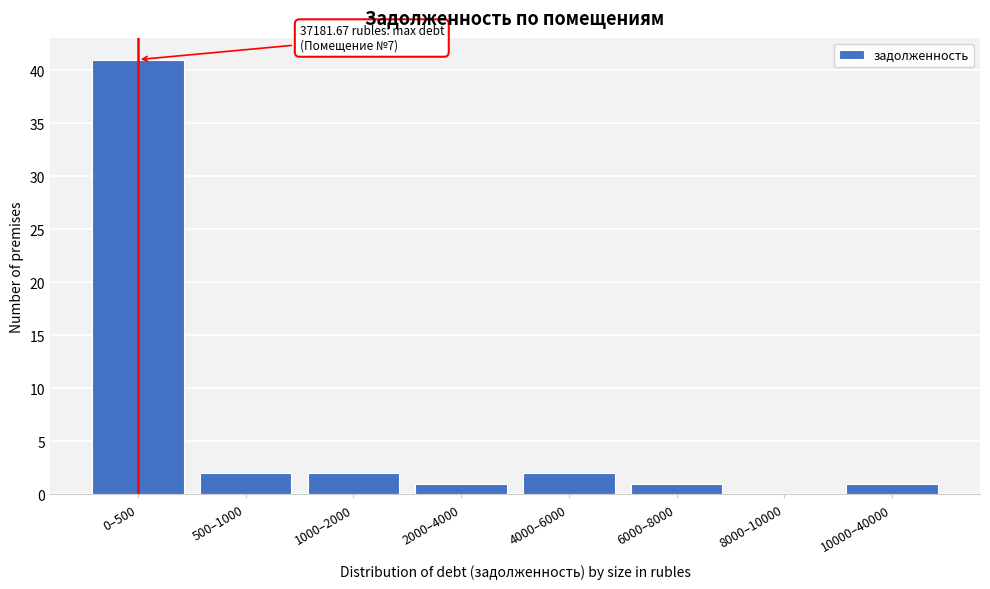

Reading left to right, what are all the values shown in this chart?

0–500=41	500–1000=2	1000–2000=2	2000–4000=1	4000–6000=2	6000–8000=1	8000–10000=0	10000–40000=1